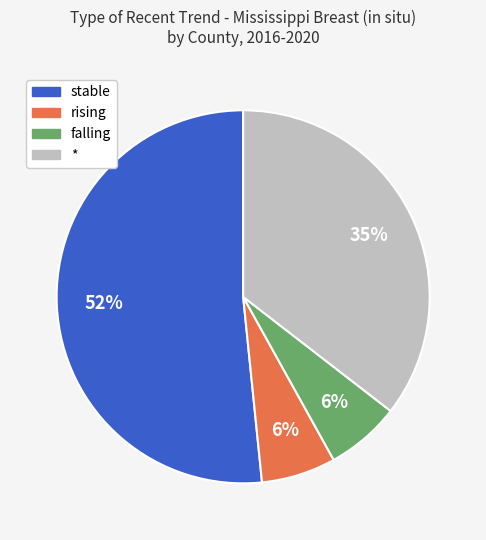

What is the ratio of the value at stable to the value at *?

1.5